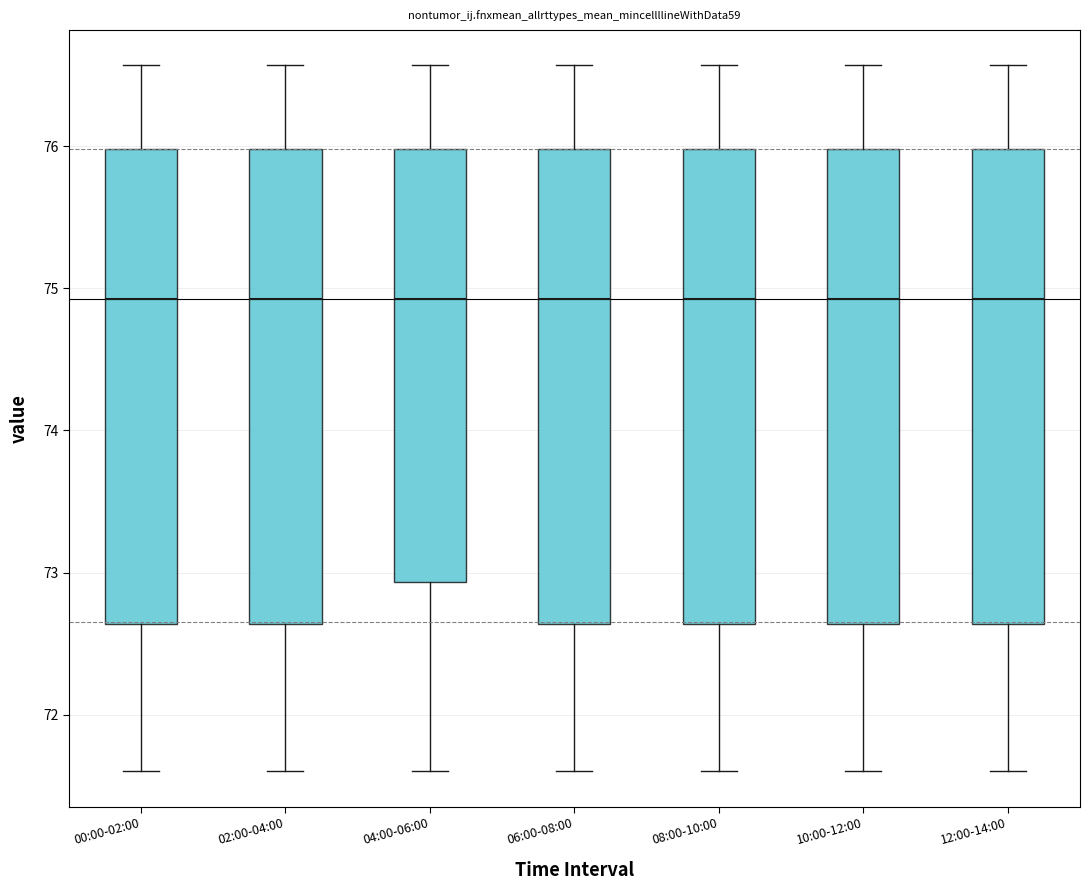

Where does the lower whisker of the box for 10:00-12:00 end on the y-axis? The values are not printed on the chart, so give them approximately, as read against the axis.

71.6